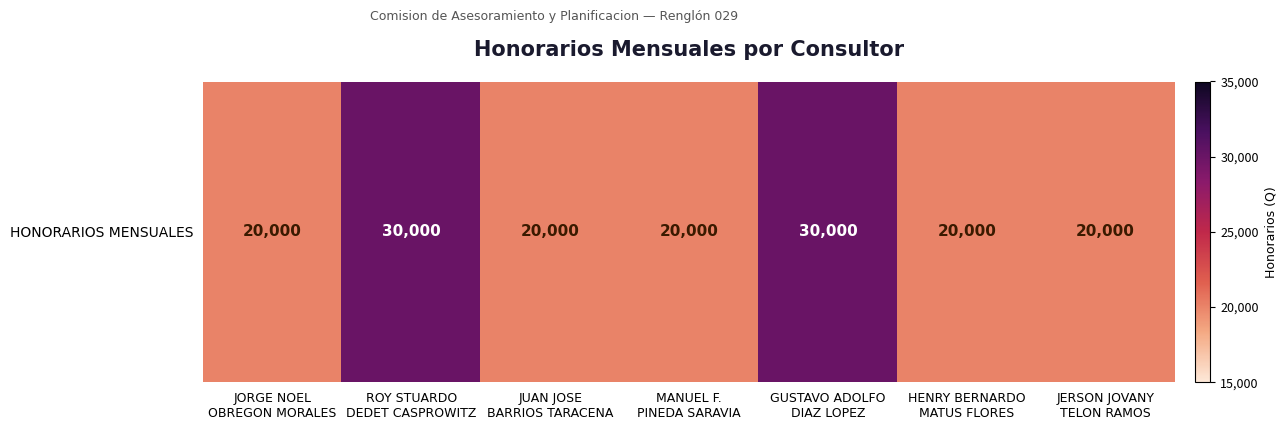

How many values are between 20000 and 30000?

7